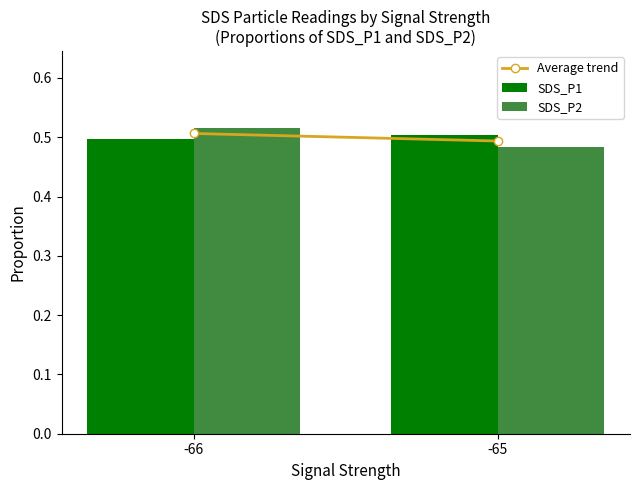

Count the number of categories in the chart.

2